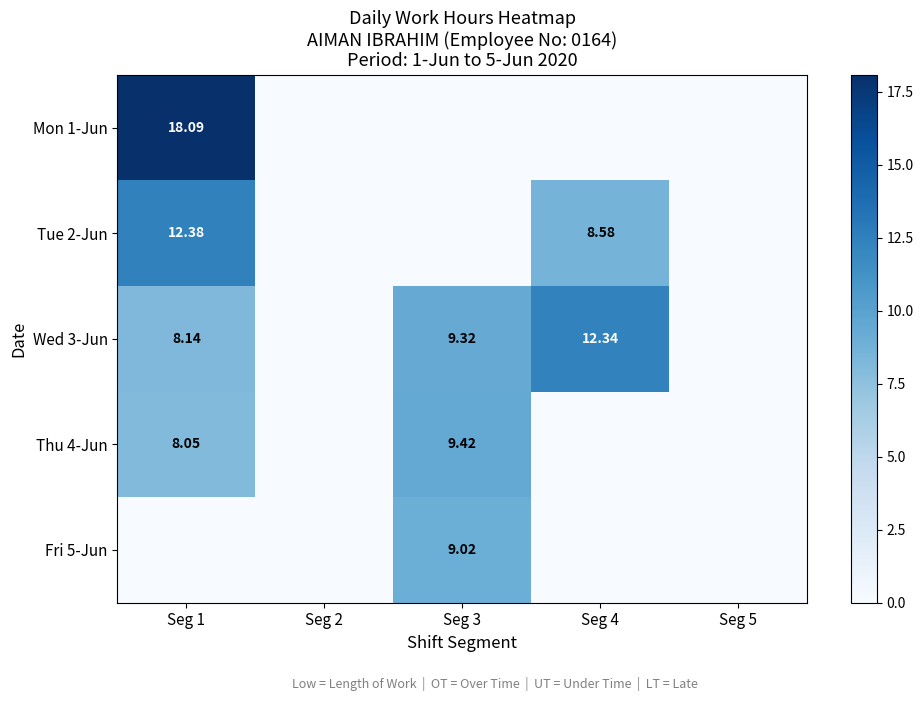

True or false: Thu 4-Jun has a value of 15.0 at Seg 3.

False